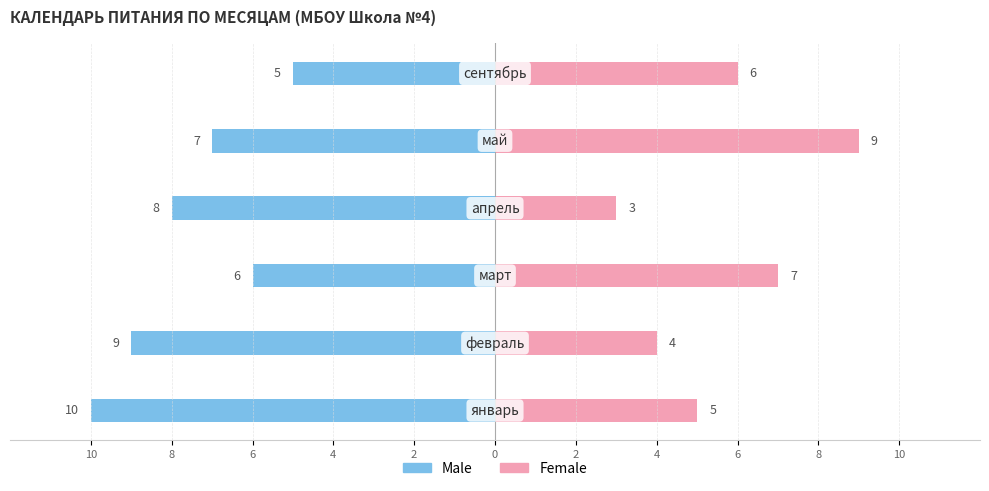

How many values in the Male series exceed -7?

2